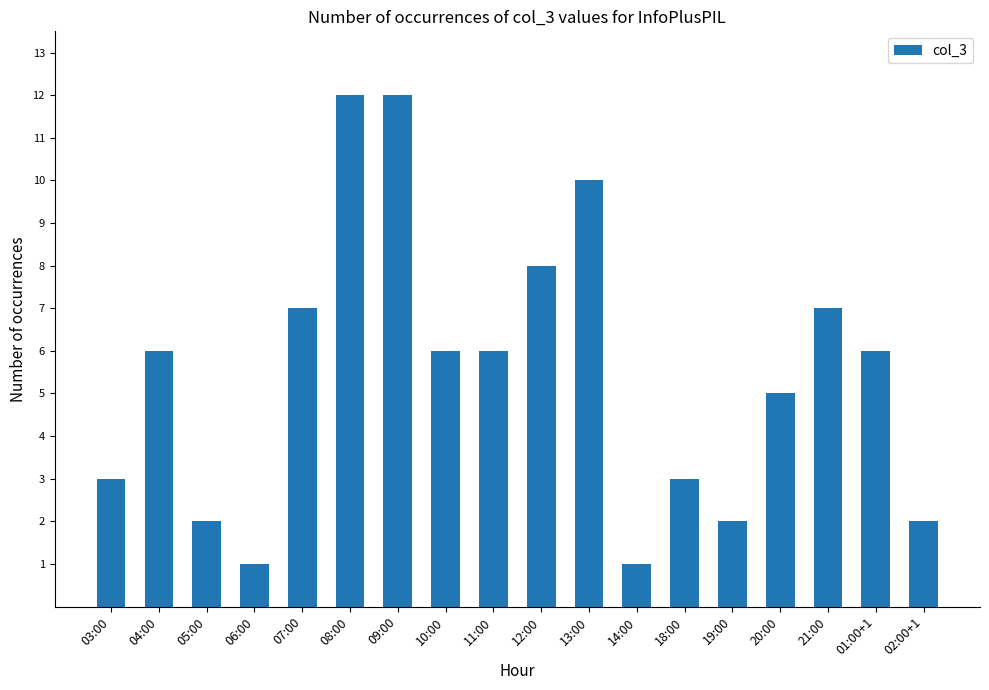

What is the difference between the maximum and minimum values?

11